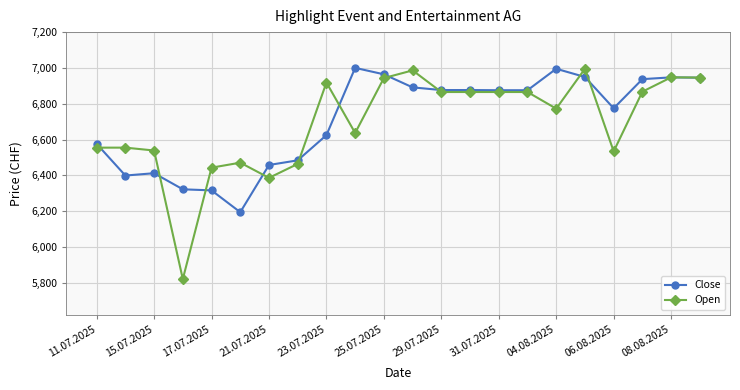

What is the minimum value shown in the chart?

5820